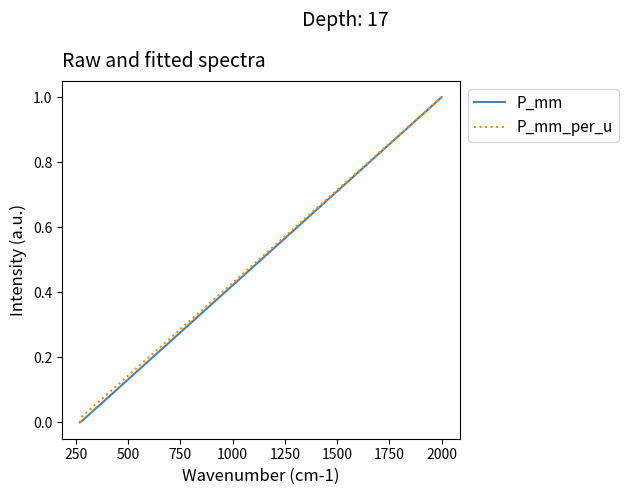

What is the maximum value shown in the chart?

1.0